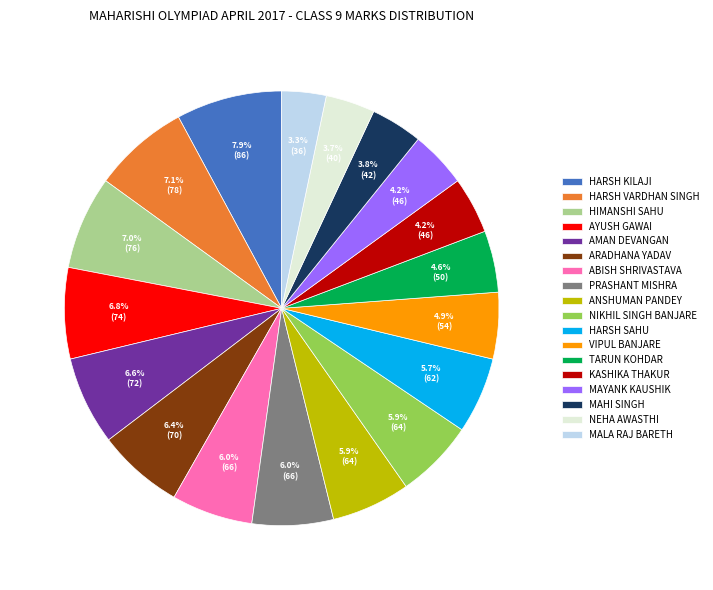

Is there a majority slice in this chart?

No